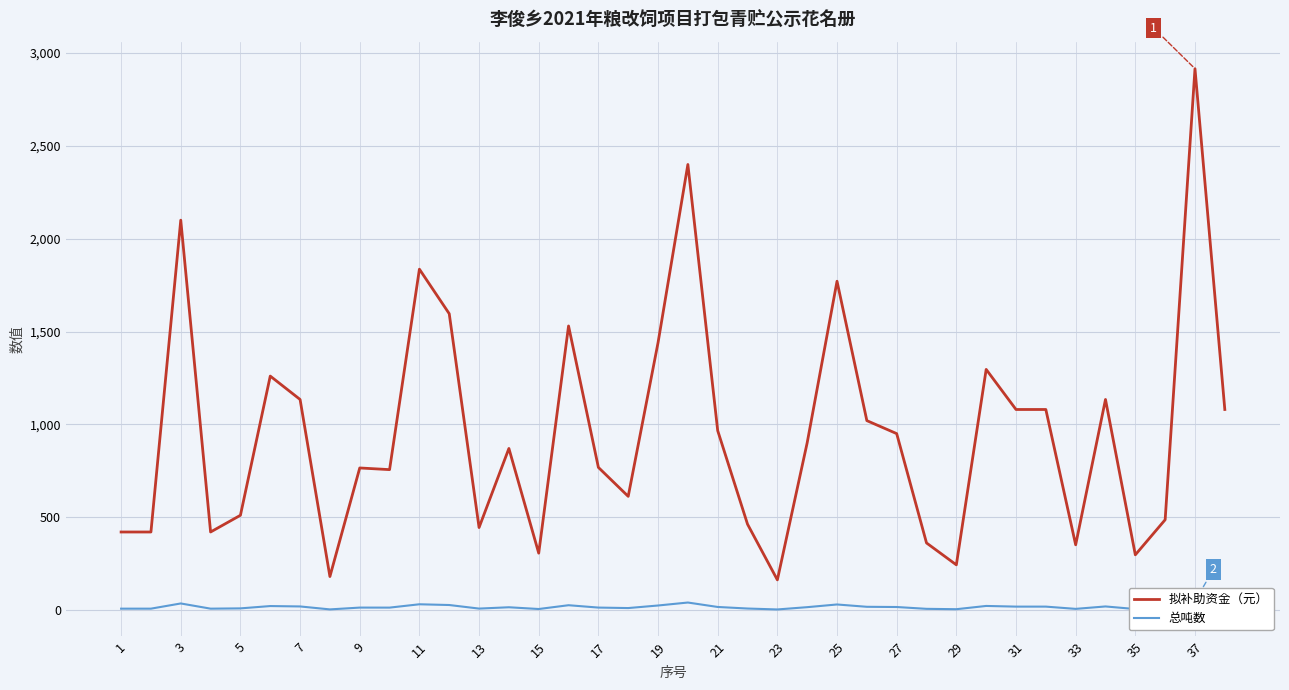

True or false: 总吨数 and 拟补助资金（元） intersect in this chart.

False